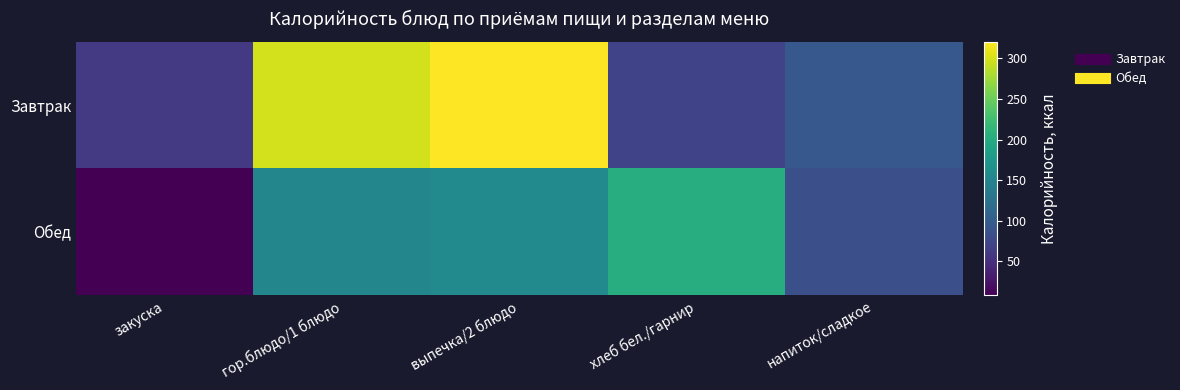

Which category has the highest value across all series?

выпечка/2 блюдо